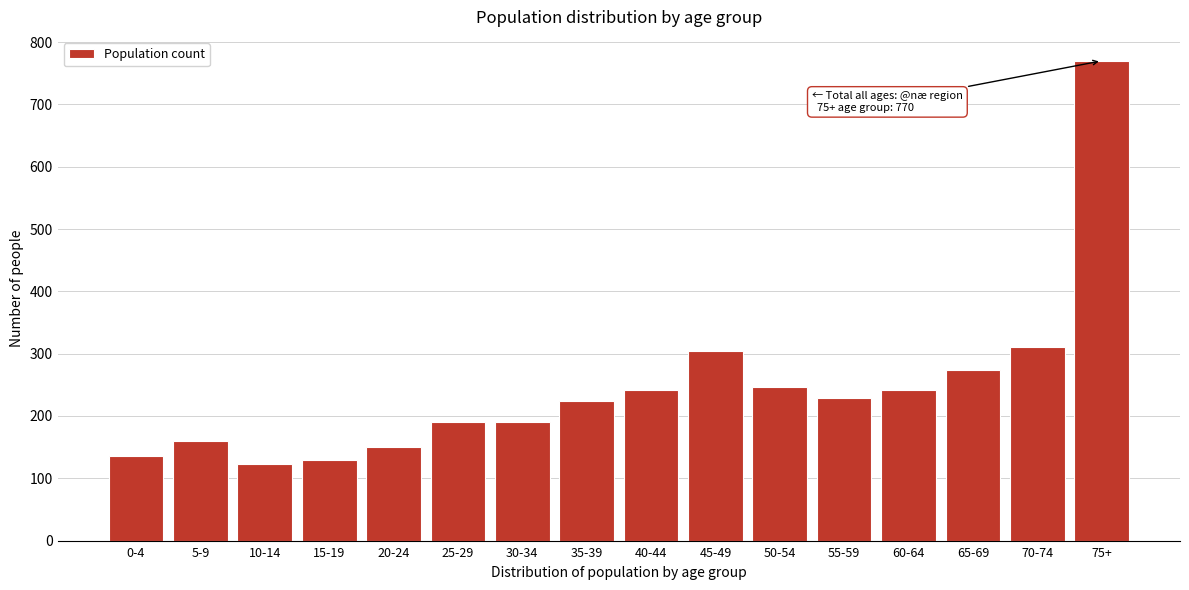

Is it true that the value at 10-14 is 212?

False